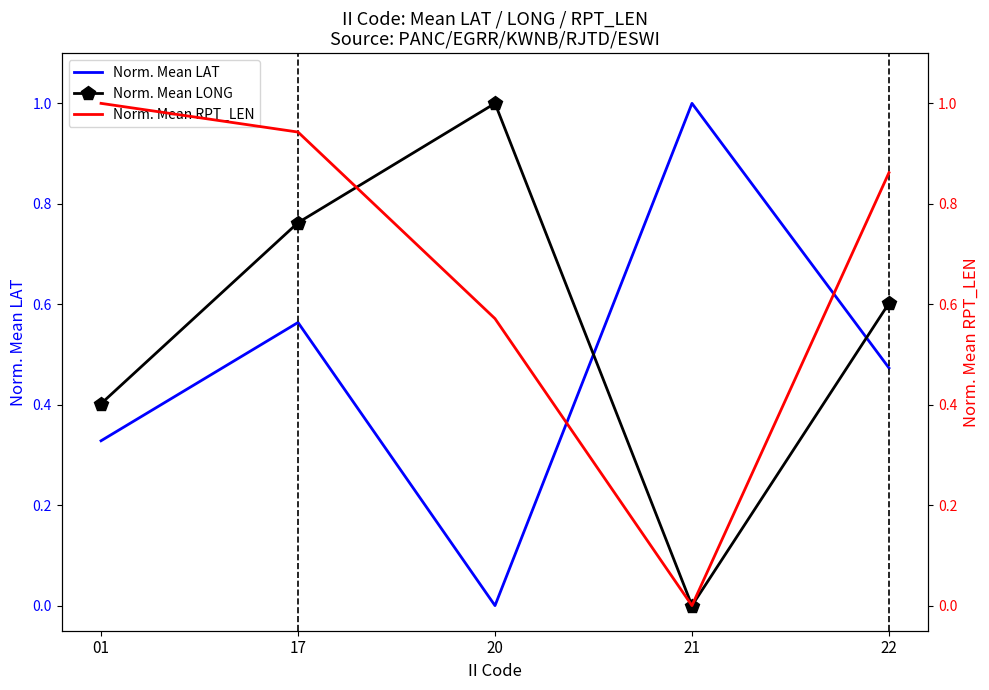

Reading left to right, transcribe all the data shown in this chart.

Norm. Mean LAT: 01=0.3	17=0.6	20=0.0	21=1.0	22=0.5
Norm. Mean LONG: 01=0.4	17=0.8	20=1.0	21=0.0	22=0.6
Norm. Mean RPT_LEN: 01=1.0	17=0.9	20=0.6	21=0.0	22=0.9